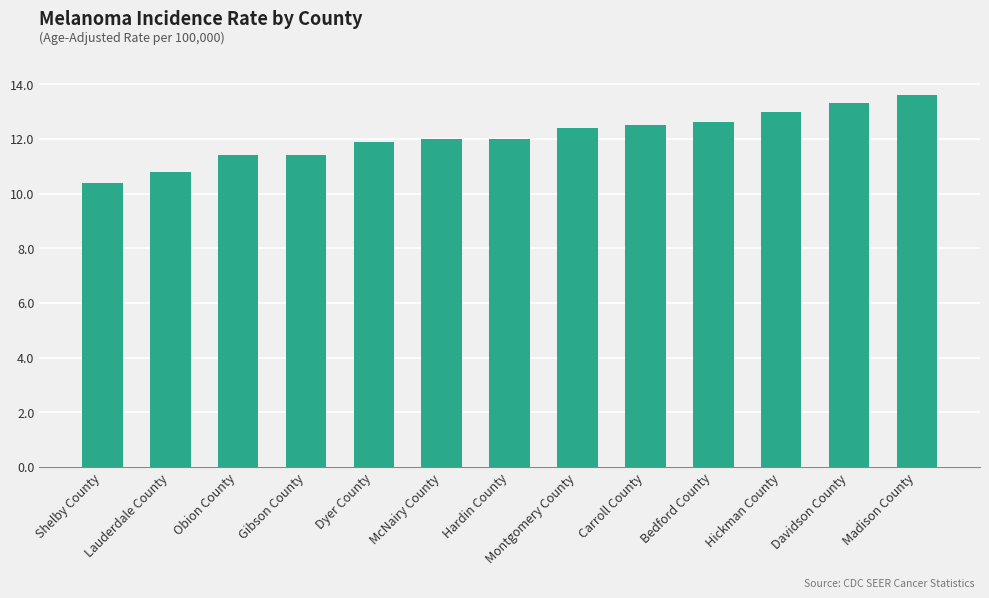

What is the difference between the maximum and second lowest values?

2.8